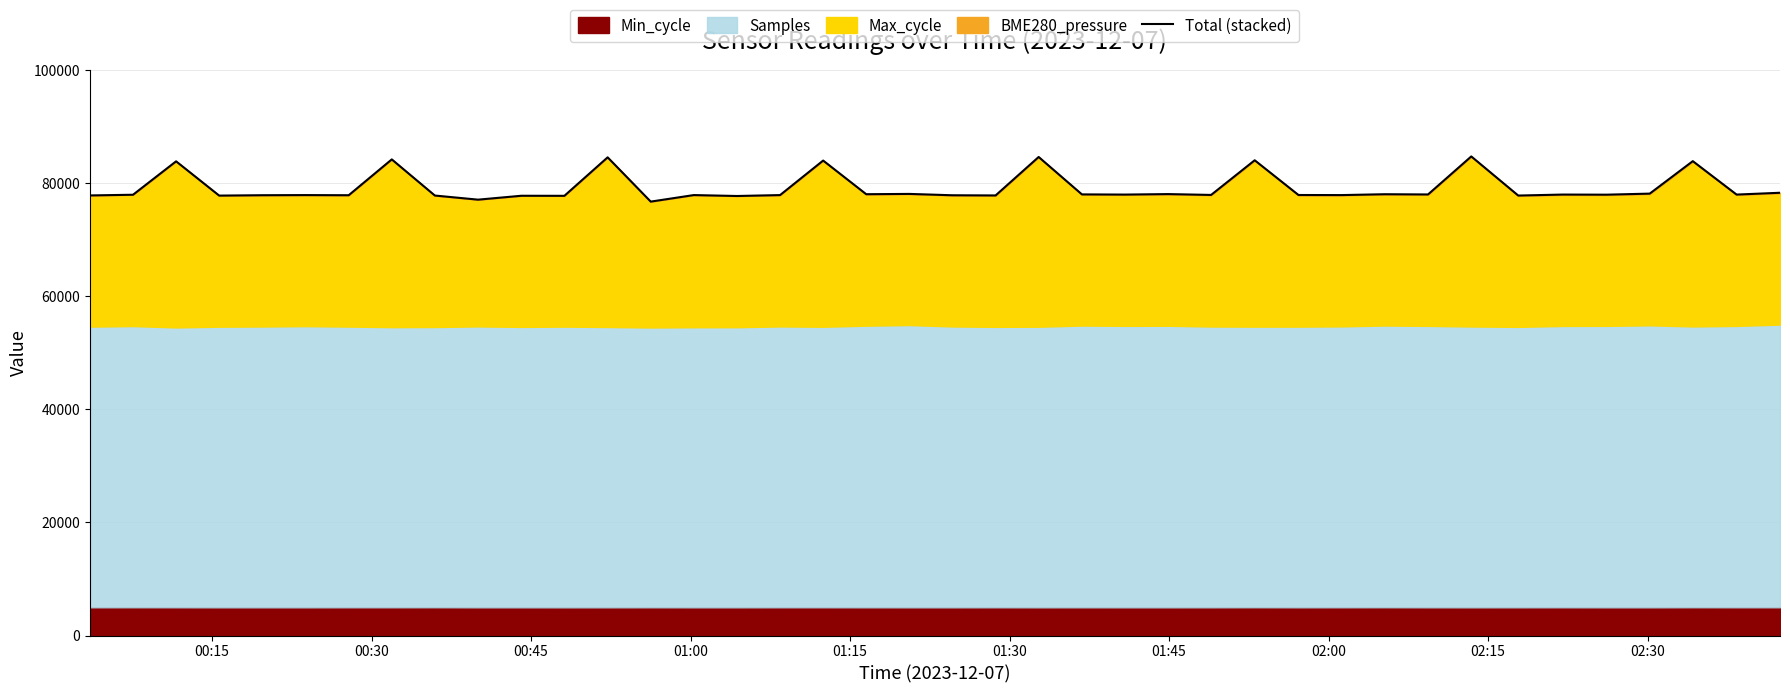

What is the maximum value shown in the chart?

84722.6